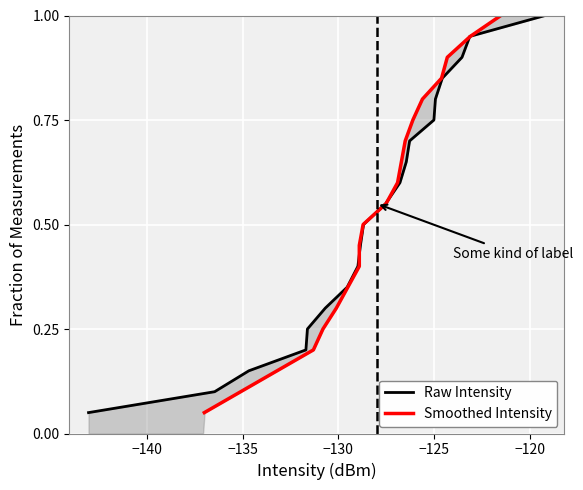

Which series has the largest range (max minus min)?

Raw Intensity